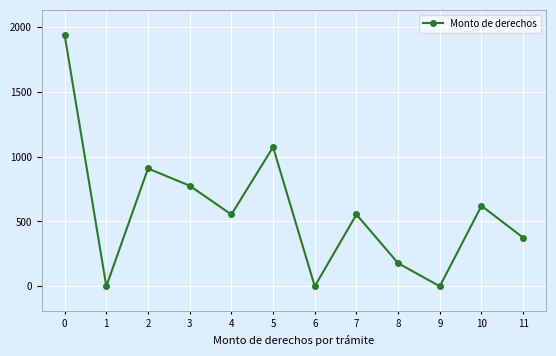

How many categories are shown in the chart?

12